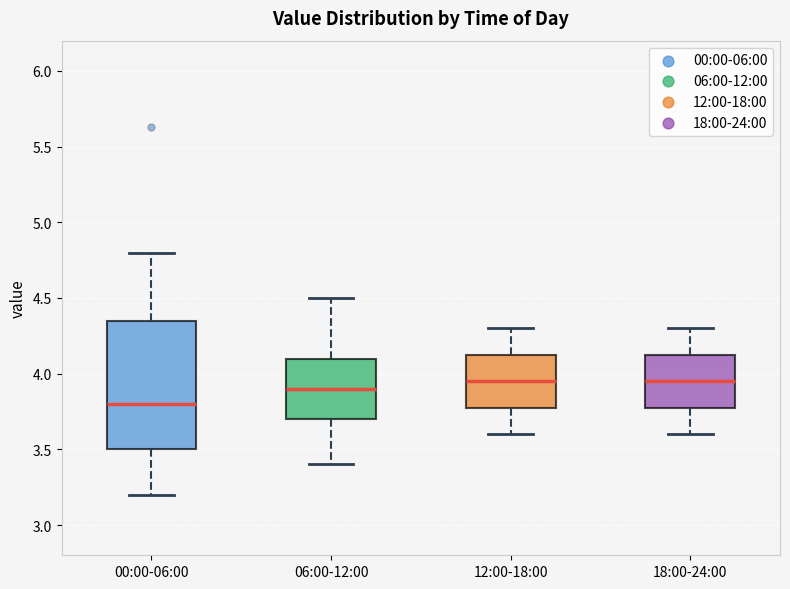

Reading left to right, read every box against the y-axis: the position of its median line, the range the box covers, and the ends of its whiskers. The values are not printed on the chart, so give them approximately, as read against the axis.

00:00-06:00: median 3.80, box 3.50 to 4.35, whiskers 3.20 to 4.80
06:00-12:00: median 3.90, box 3.70 to 4.10, whiskers 3.40 to 4.50
12:00-18:00: median 3.95, box 3.80 to 4.15, whiskers 3.60 to 4.30
18:00-24:00: median 3.95, box 3.80 to 4.15, whiskers 3.60 to 4.30